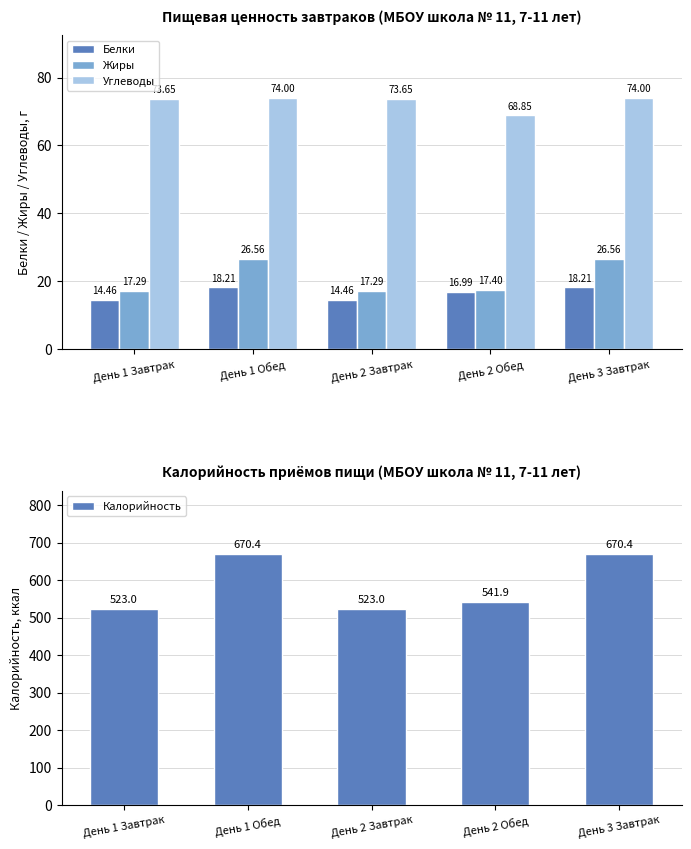

Which category has the highest value across all series?

День 1 Обед